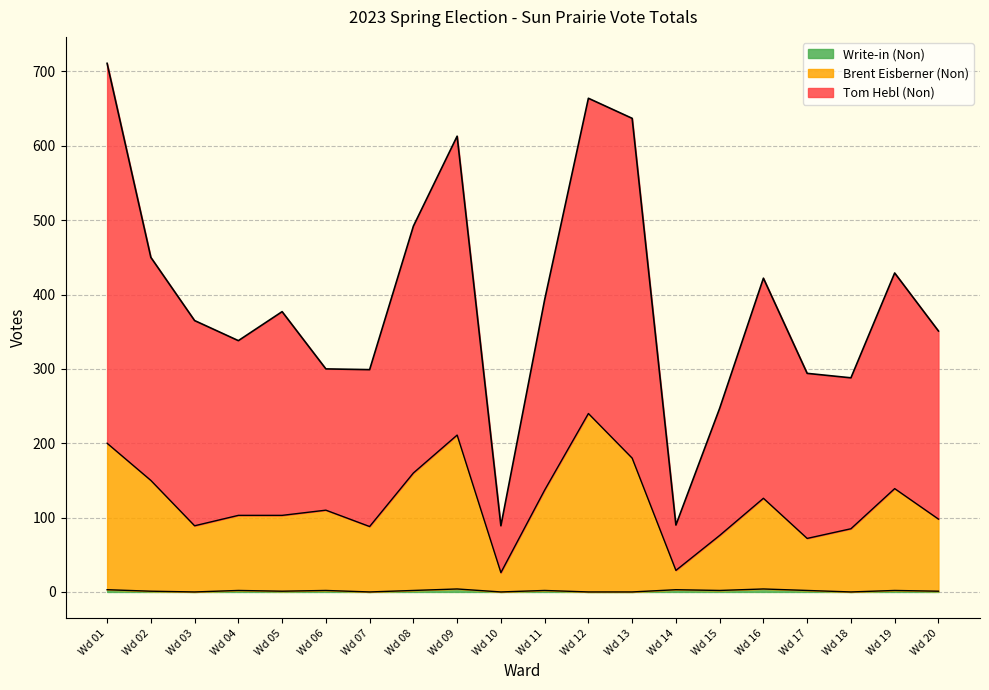

At which category is the sum across all series the highest?

Wd 01